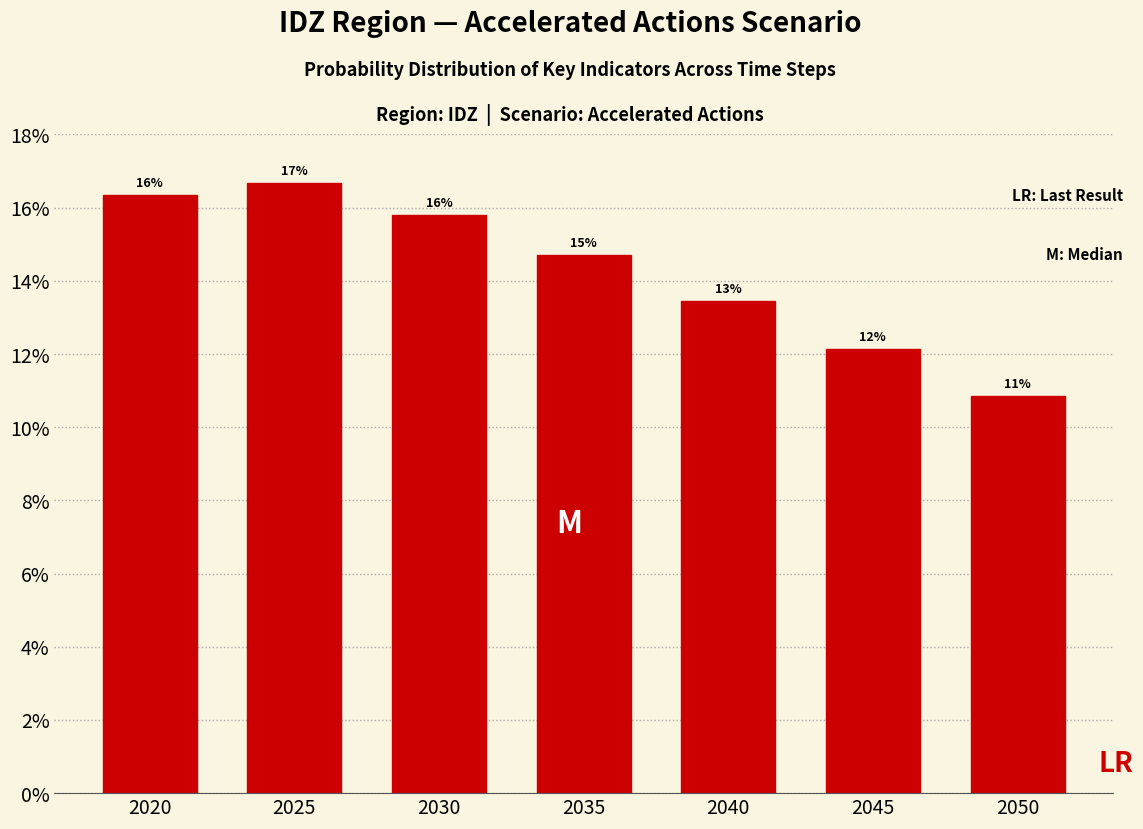

How many bars are there in total?

7